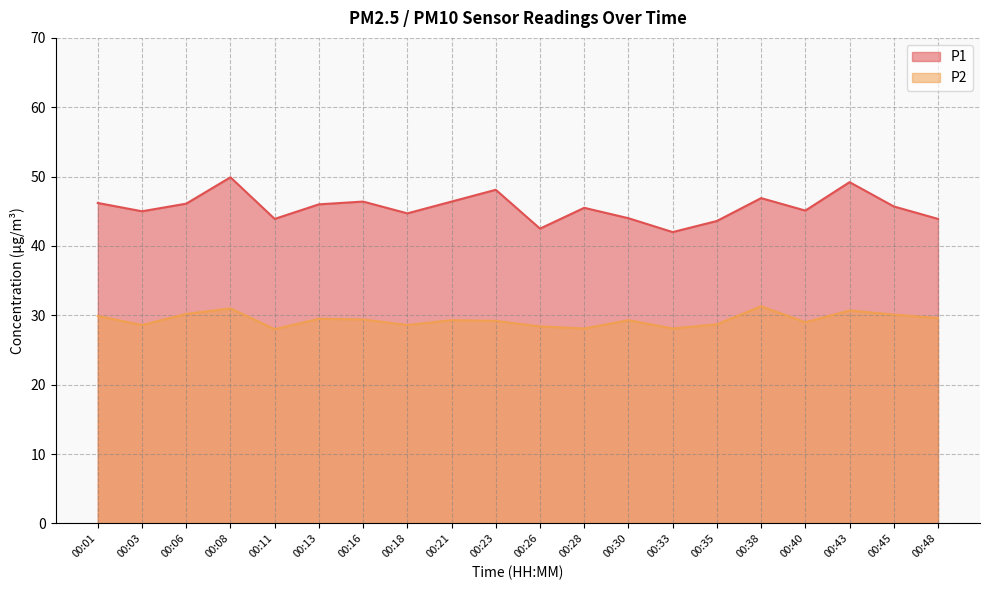

What is the difference between the maximum and second lowest values in the P1 series?

7.4